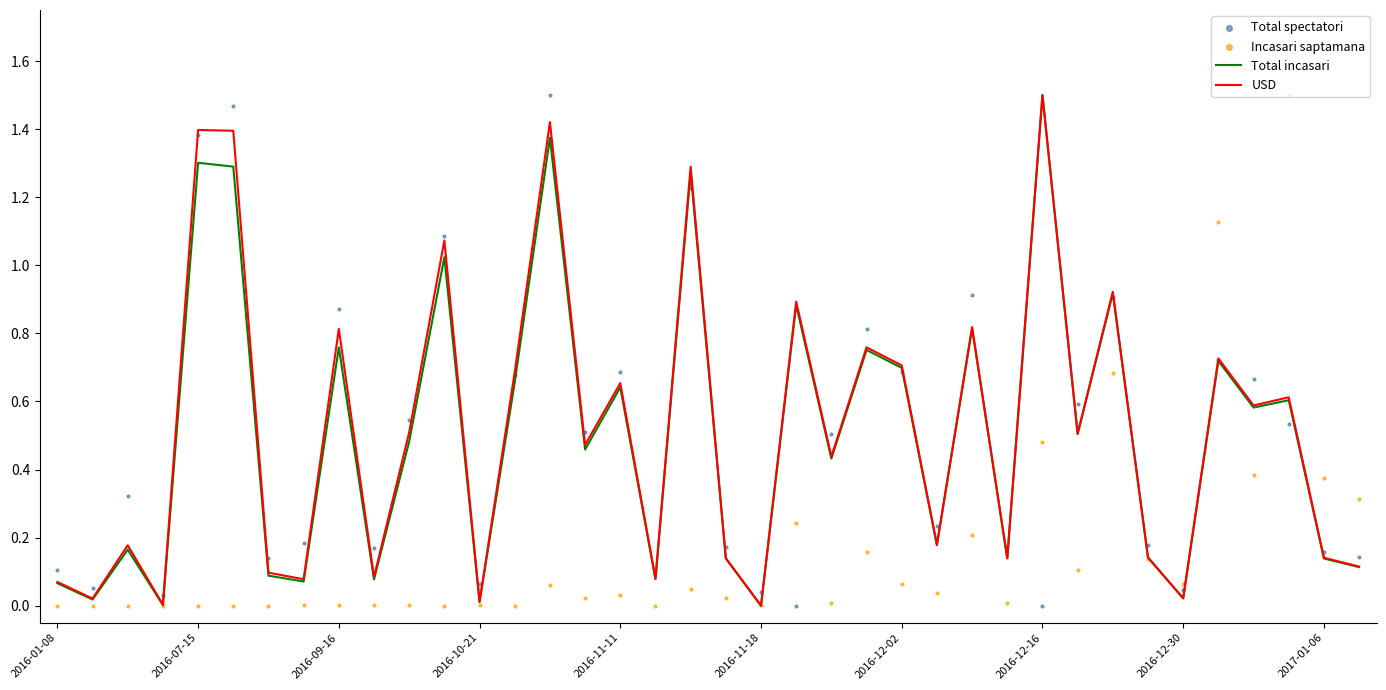

At which category is the sum across all series the highest?

14